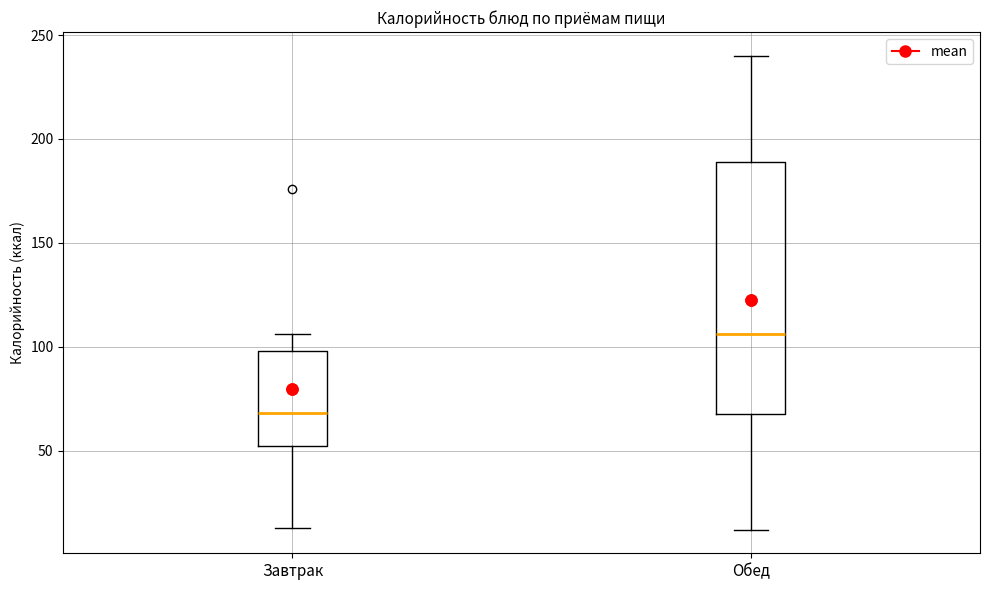

Which box has the lowest median line?

Завтрак